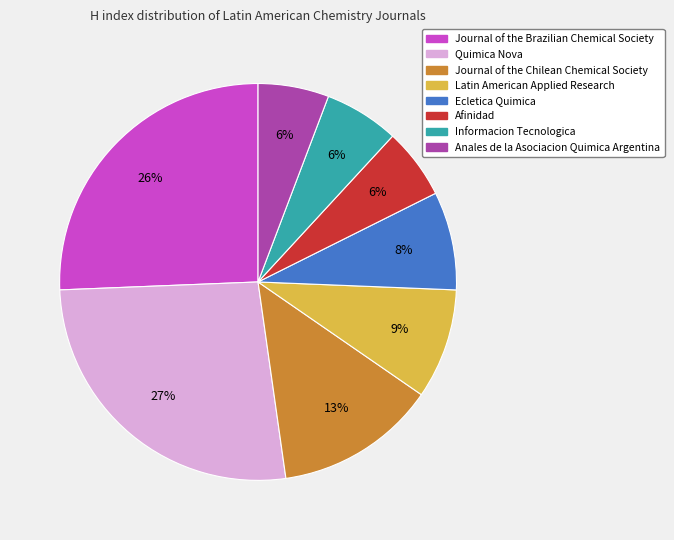

What is the largest slice in the pie chart?

Quimica Nova